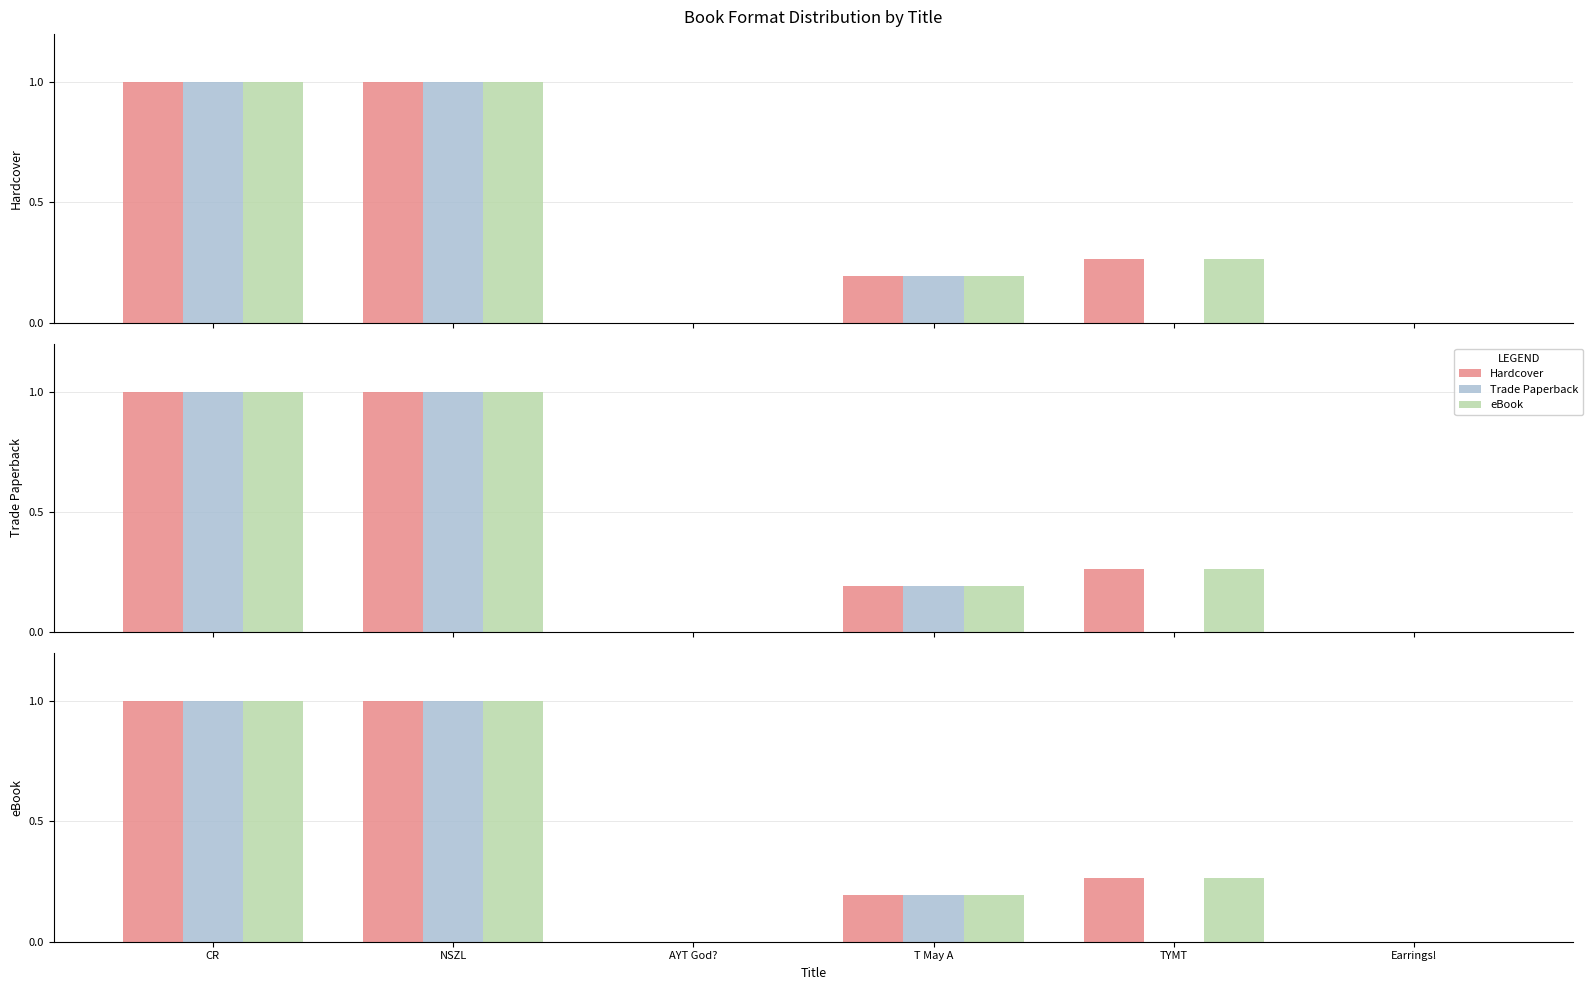

The value of eBook at NSZL is 1.0. True or false?

True